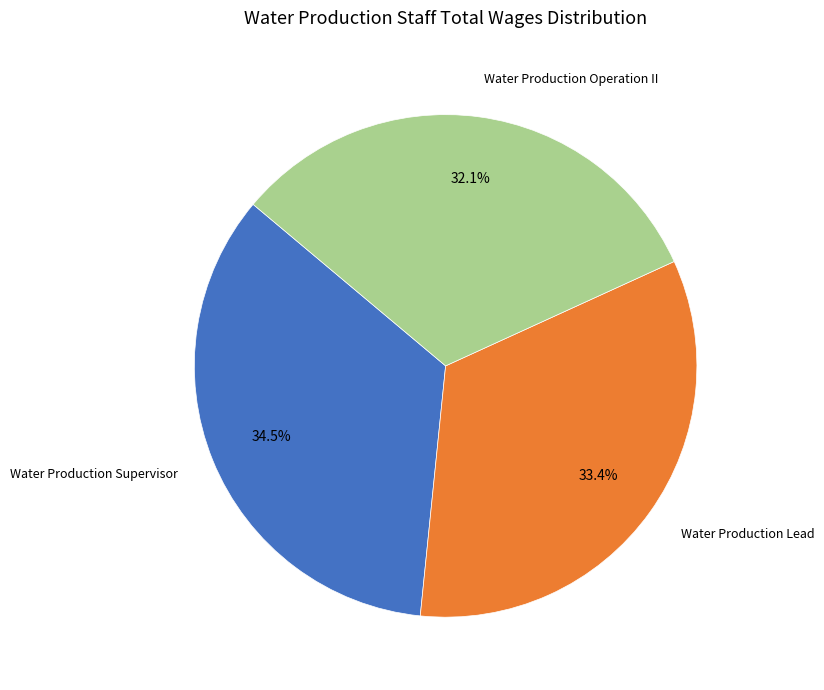

Is there any slice that represents more than half of the pie?

No